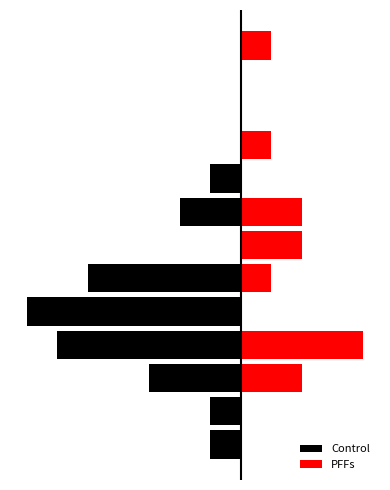

Which series has the largest total across all categories?

PFFs